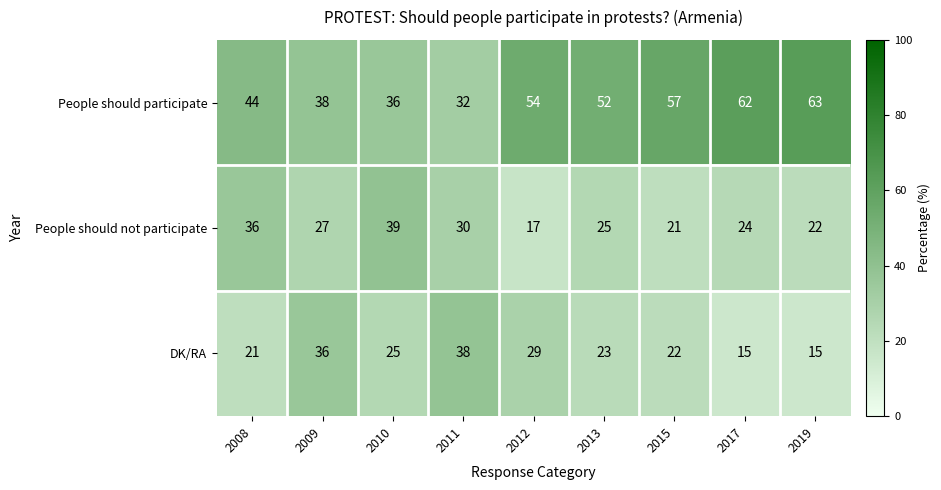

At 2010, list the series in order from largest to smallest.

People should not participate, People should participate, DK/RA